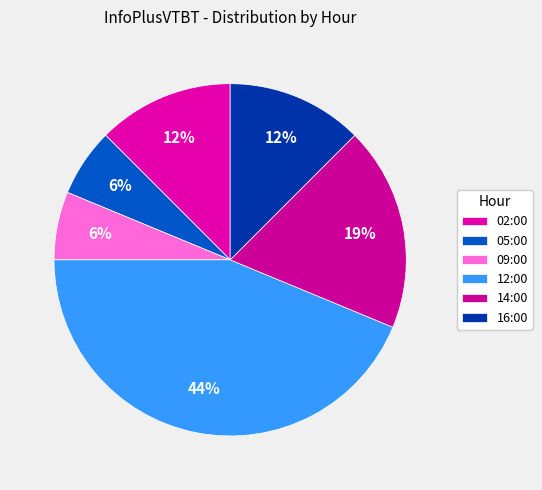

Which category has the smallest portion of the pie?

05:00